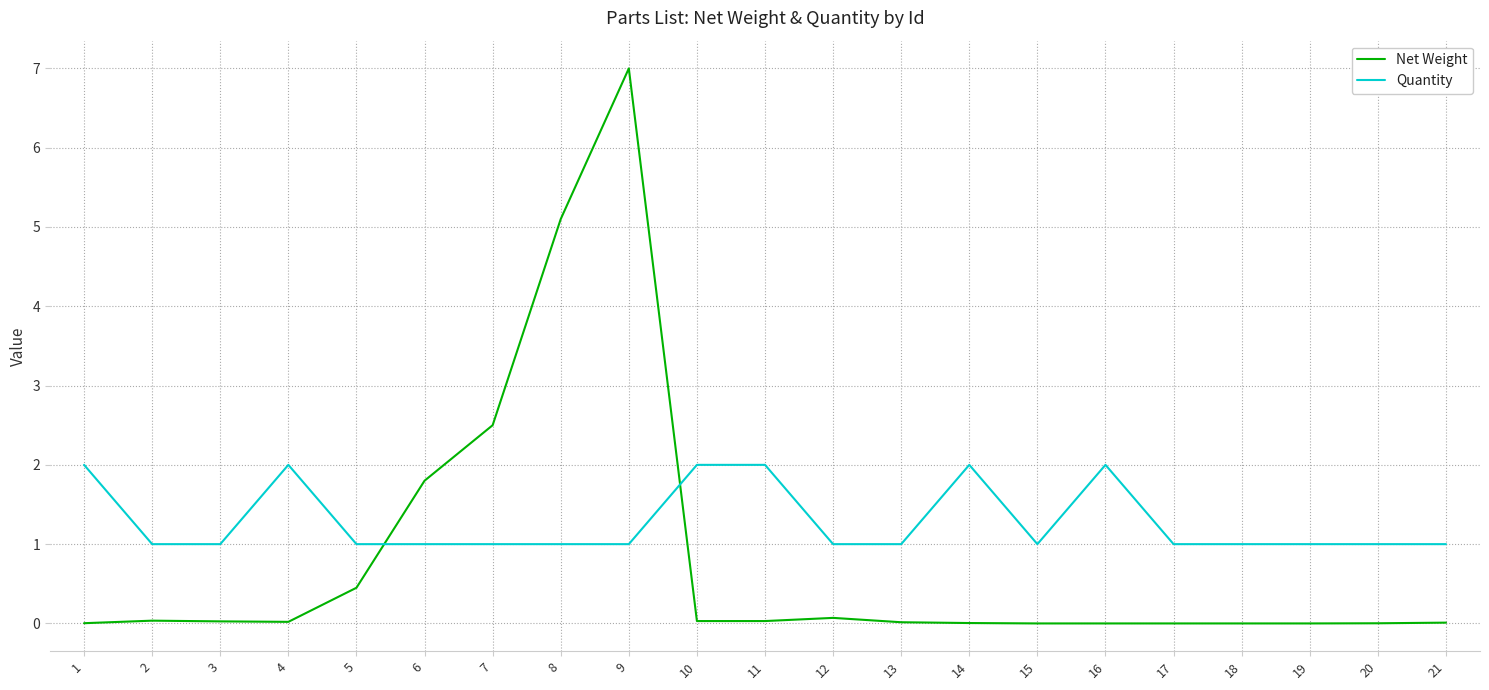

At which label does Net Weight reach its peak?

9